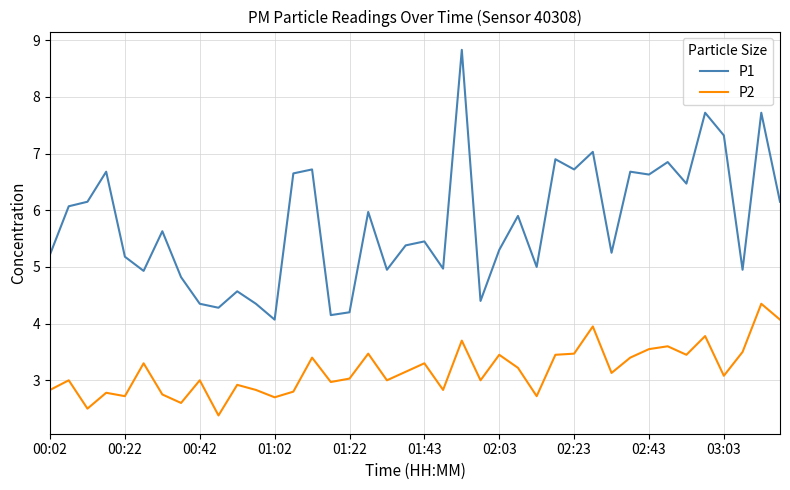

True or false: P1 has more than 1 points higher than both neighbors.

True